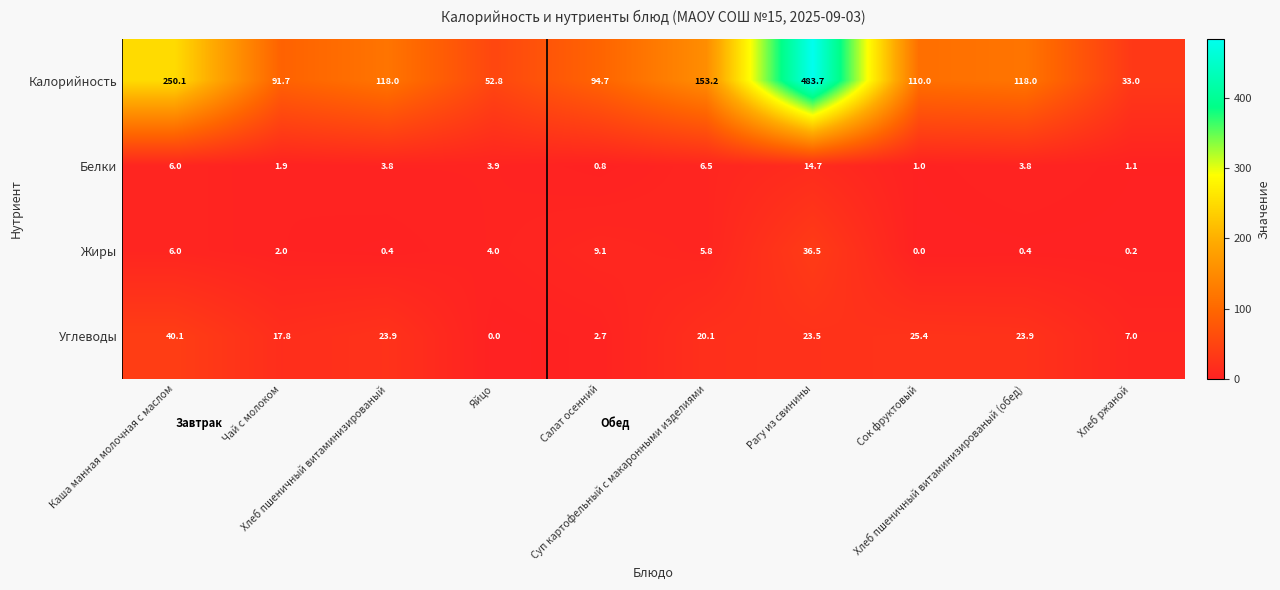

What is the difference between the maximum and minimum values in the Жиры series?

36.5